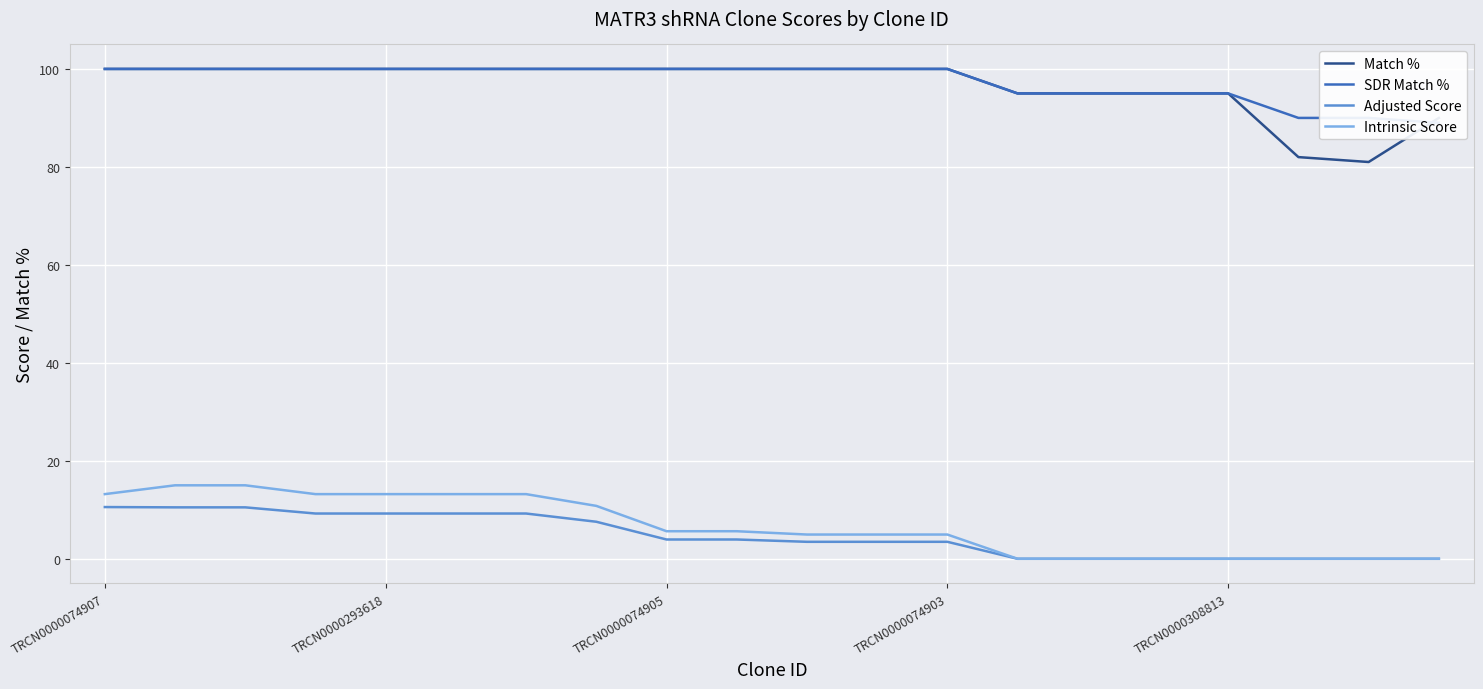

True or false: Match % and Adjusted Score cross at least once.

False